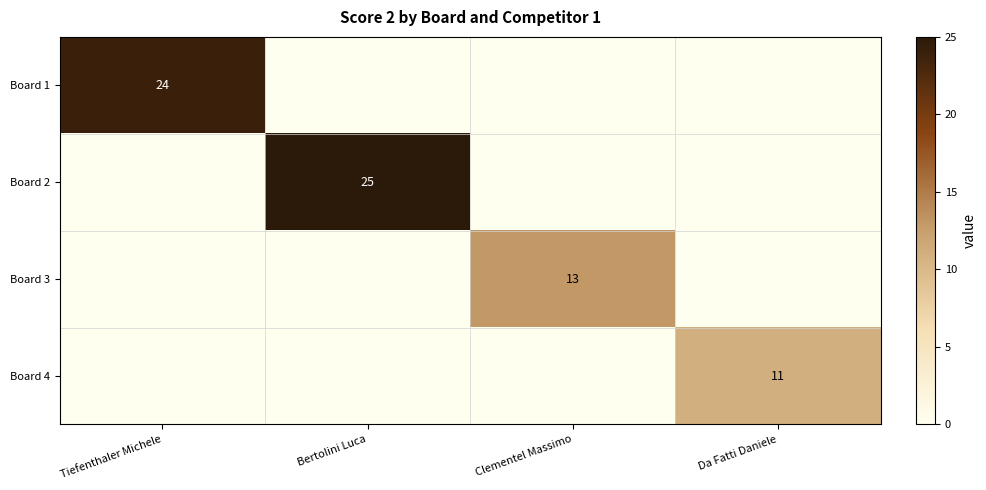

What is the total value across all series at Bertolini Luca?

25